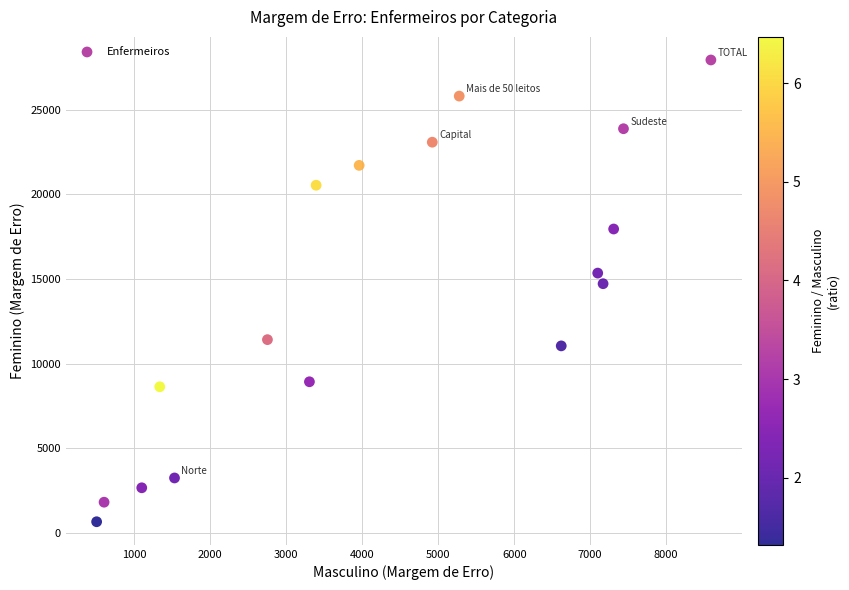

What is the range of X values (max minus min)?

8085.0